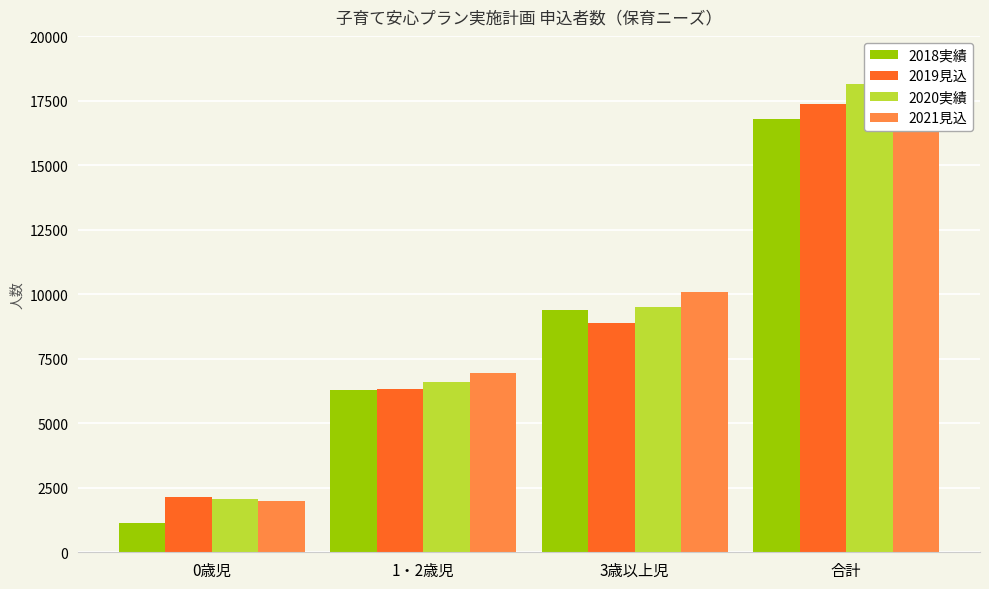

True or false: 2021見込 has a value of 6963 at 1・2歳児.

True